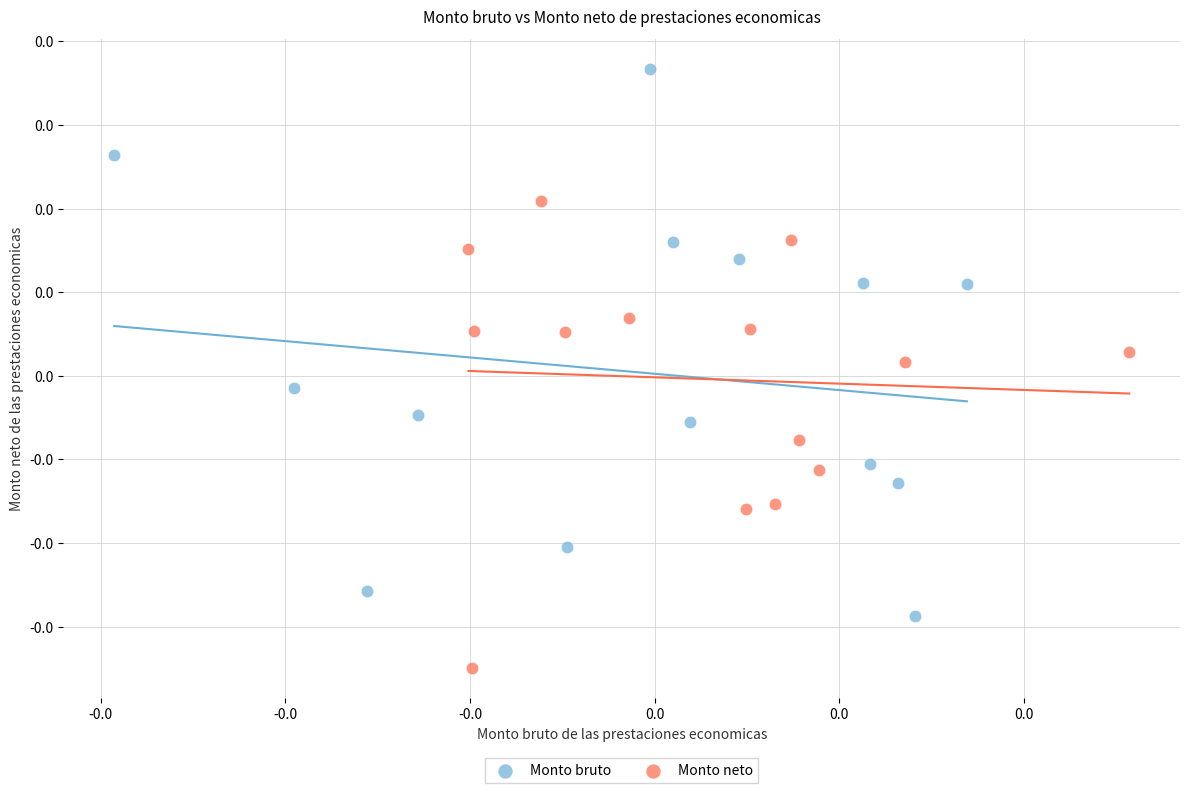

What are all the series names shown in the legend?

Monto bruto, Monto neto